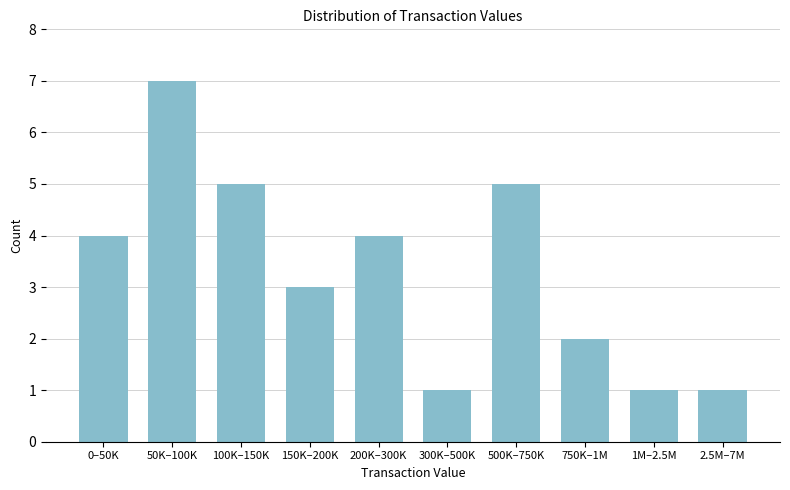

Reading left to right, transcribe all the data shown in this chart.

0–50K=4	50K–100K=7	100K–150K=5	150K–200K=3	200K–300K=4	300K–500K=1	500K–750K=5	750K–1M=2	1M–2.5M=1	2.5M–7M=1